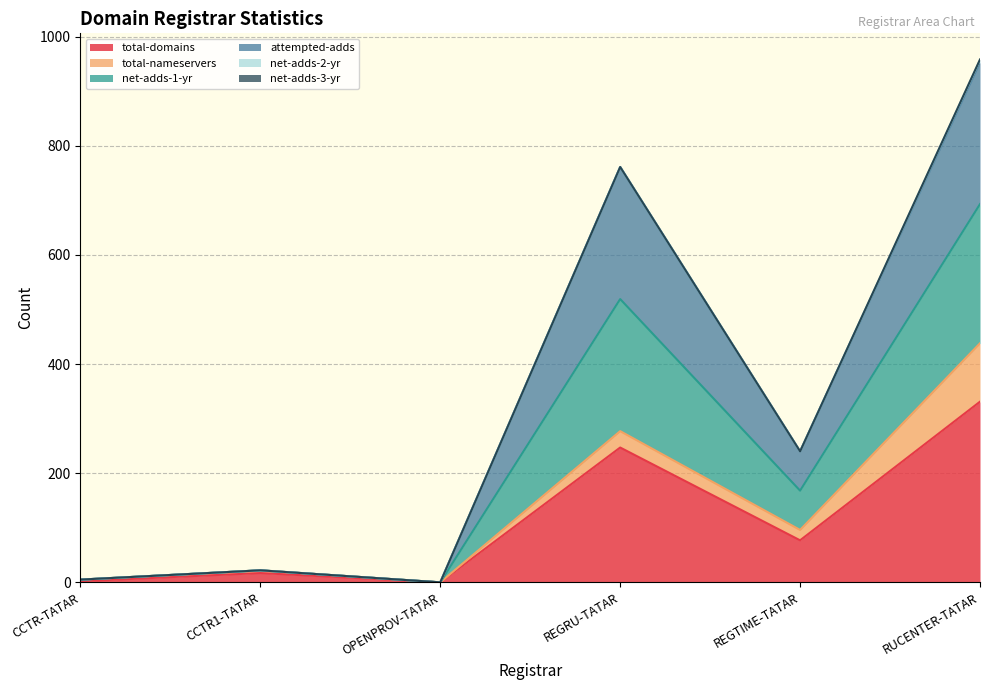

At how many categories does at least one series exceed 515?

2